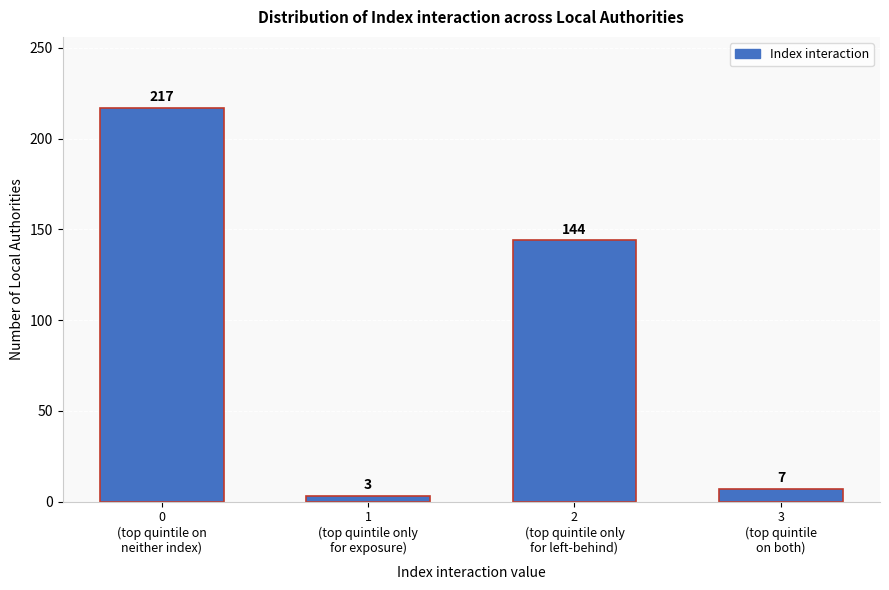

Reading right to left, list all the values displayed in this chart.

7	144	3	217